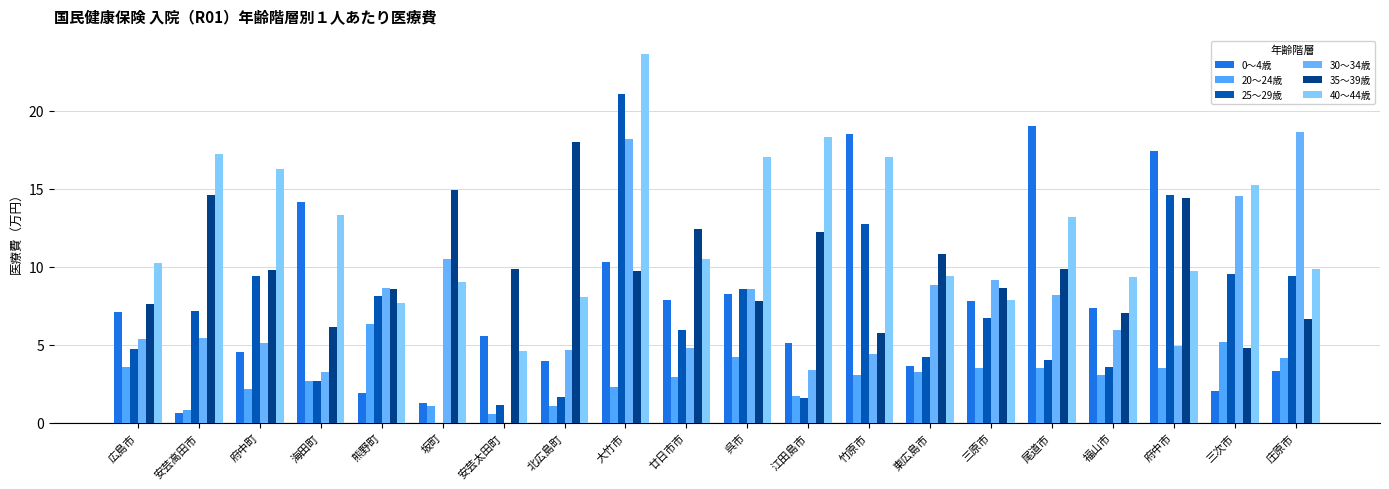

What is the difference between the maximum and second lowest values in the 0～4歳 series?

17.8